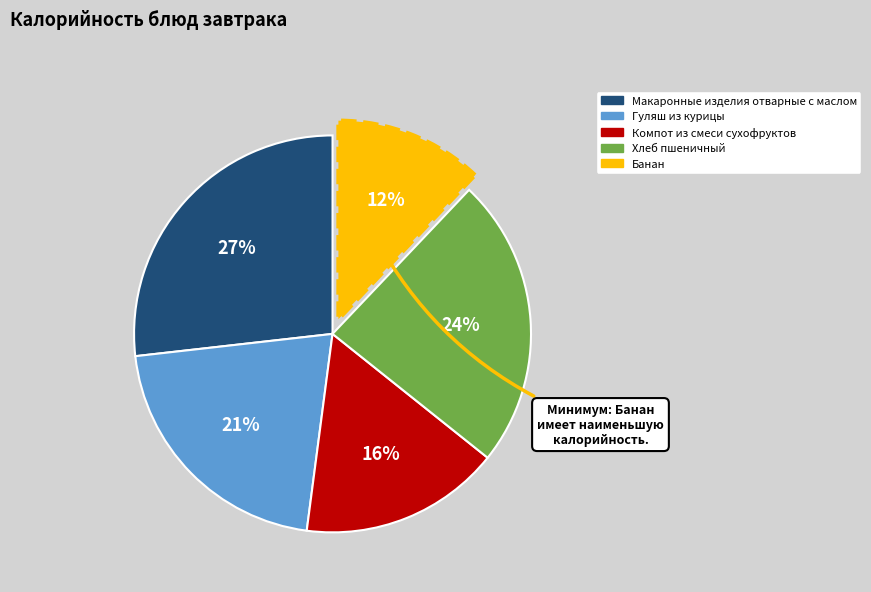

Is there any slice that represents more than half of the pie?

No